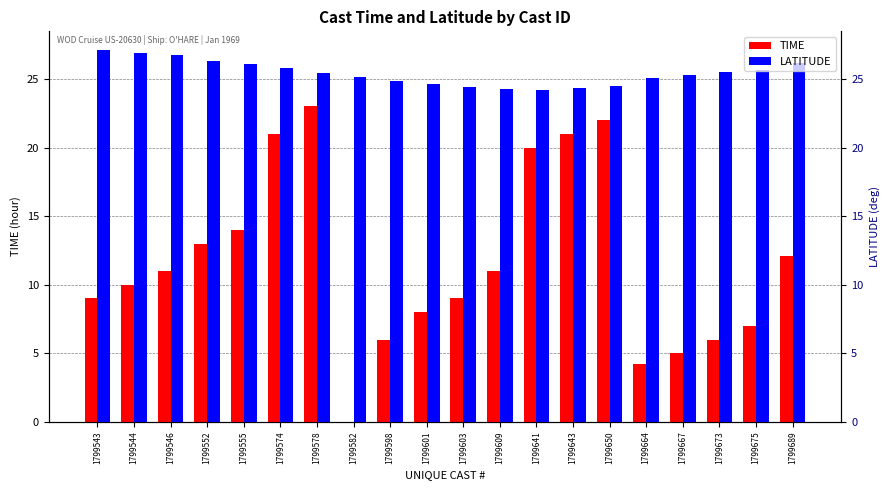

What are all the series names shown in the legend?

TIME, LATITUDE